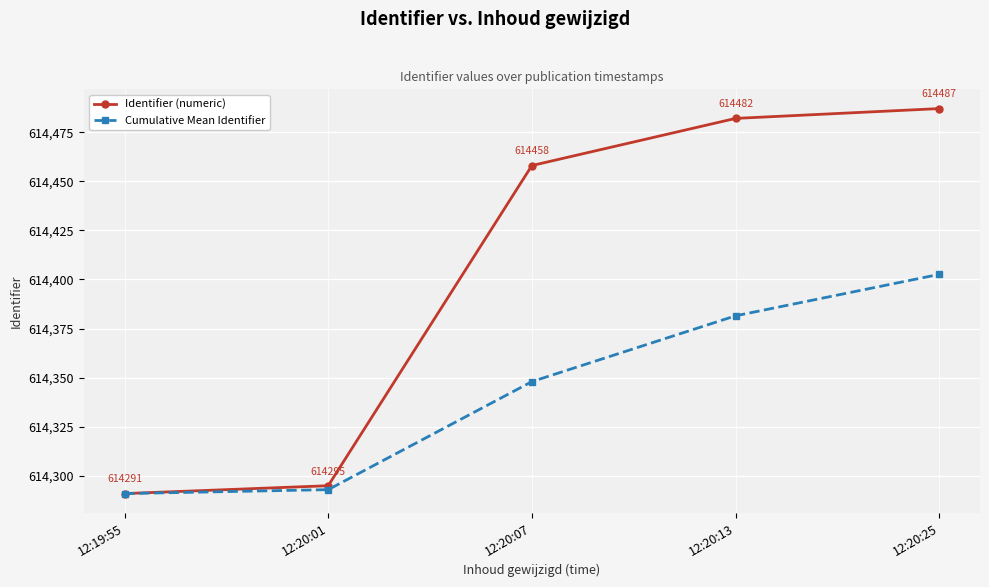

At which label does Identifier (numeric) reach its minimum?

12:19:55